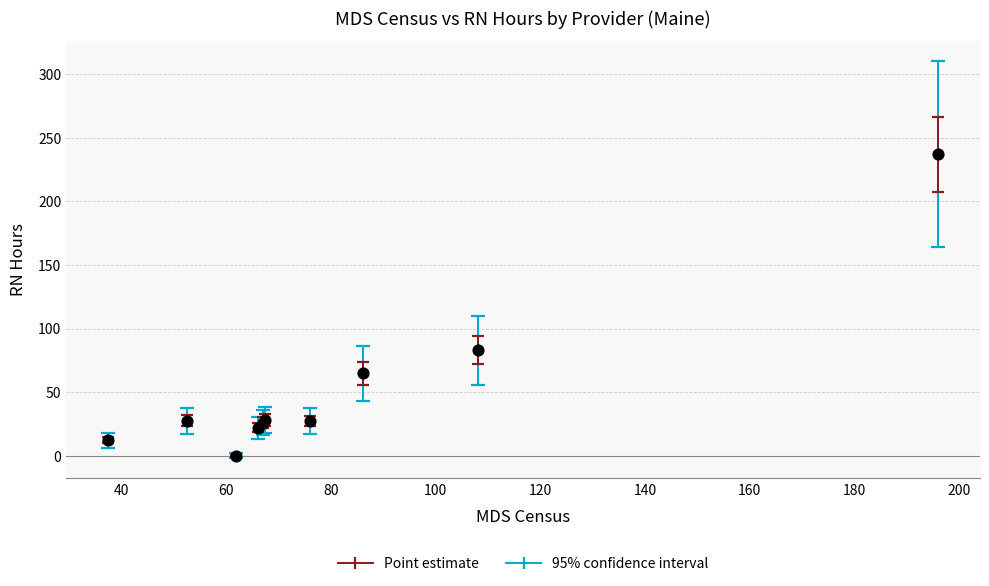

What Y value in the scatter plot is closest to 118?

83.0